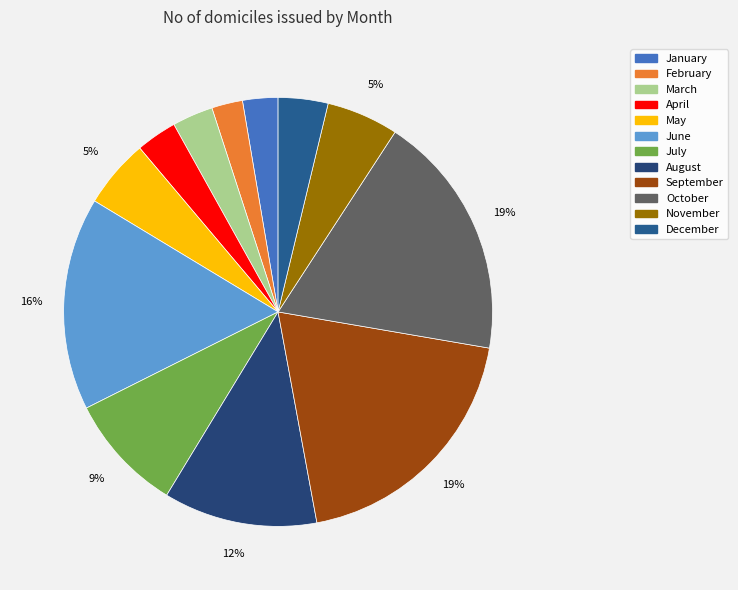

What is the largest slice in the pie chart?

September